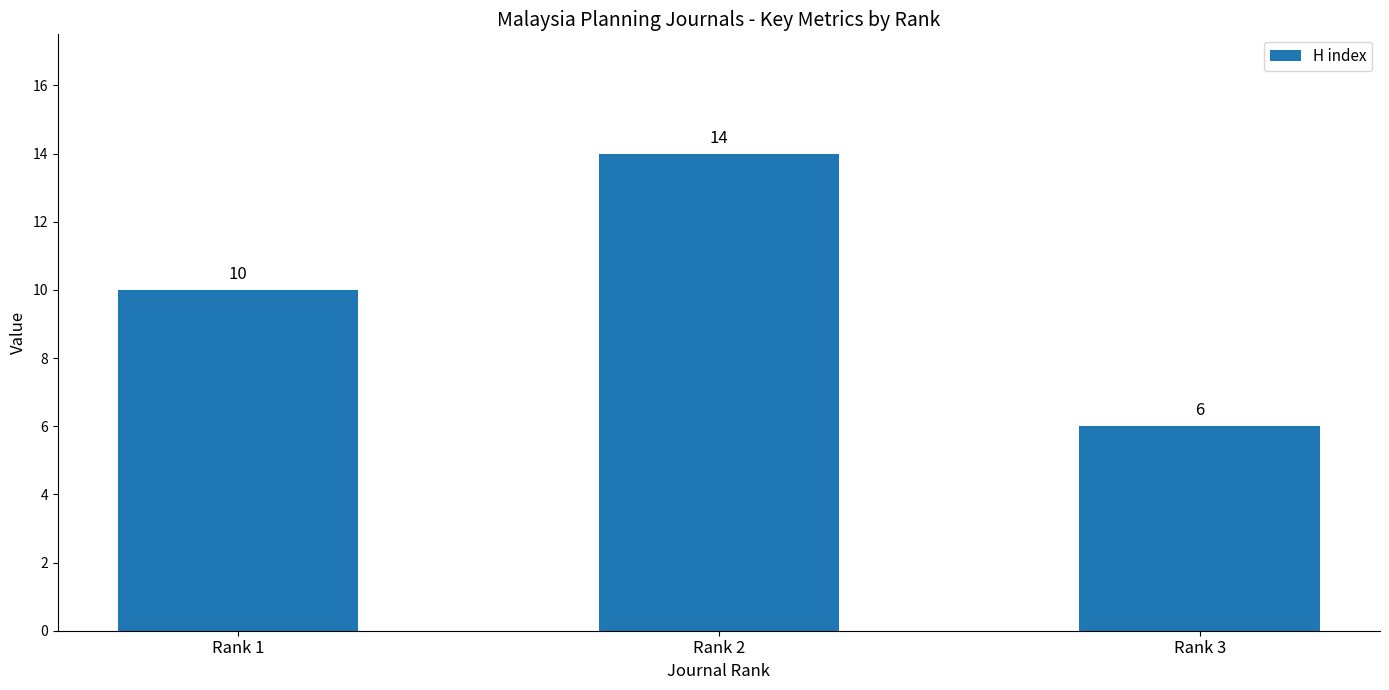

Approximately how many times larger is the value at Rank 1 compared to Rank 3?

1.7